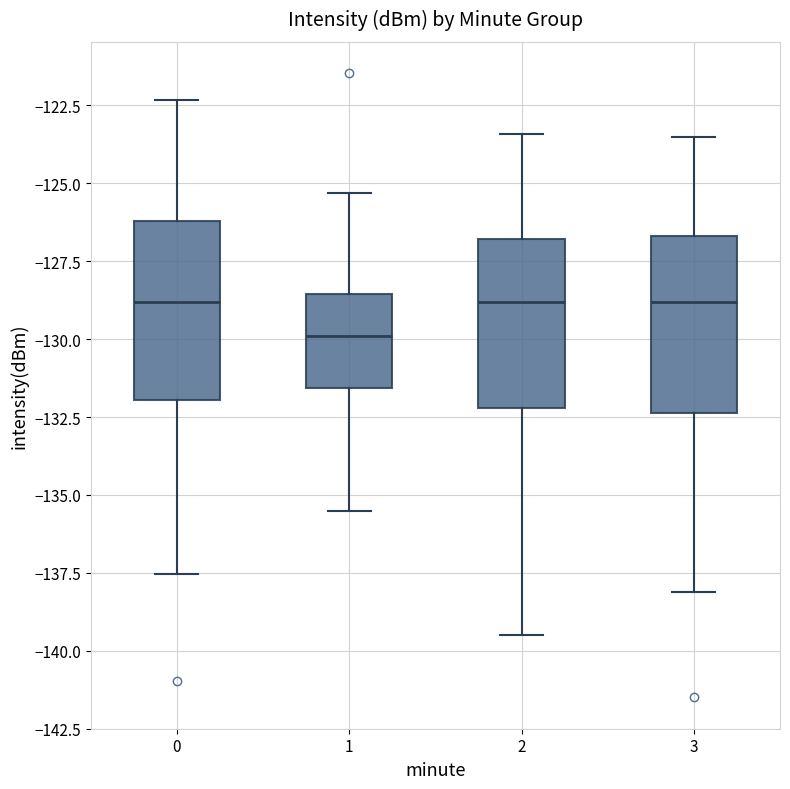

Reading left to right, read every box against the y-axis: the position of its median line, the range the box covers, and the ends of its whiskers. The values are not printed on the chart, so give them approximately, as read against the axis.

0: median -129.0, box -132.0 to -126.0, whiskers -137.5 to -122.5
1: median -130.0, box -131.5 to -128.5, whiskers -135.5 to -125.5
2: median -129.0, box -132.0 to -127.0, whiskers -139.5 to -123.5
3: median -129.0, box -132.5 to -126.5, whiskers -138.0 to -123.5